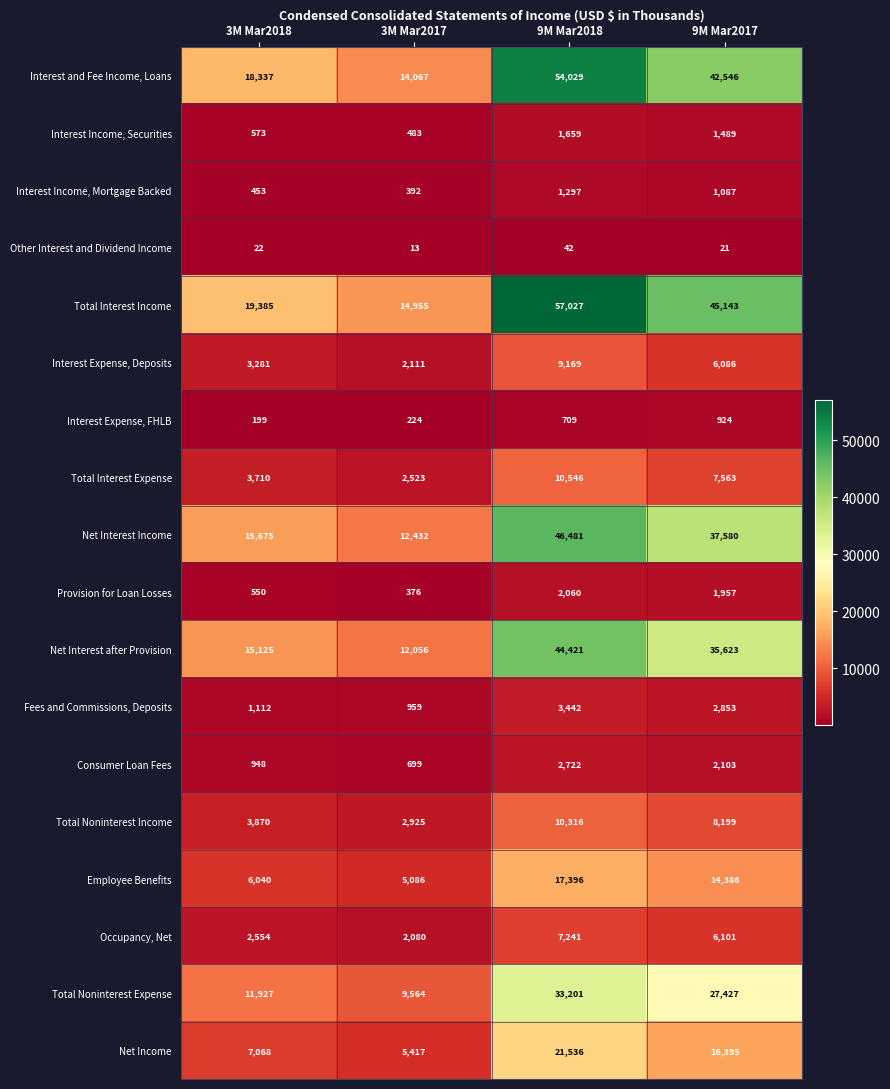

What is the difference between the highest and lowest values at 9M Mar2017?

45122